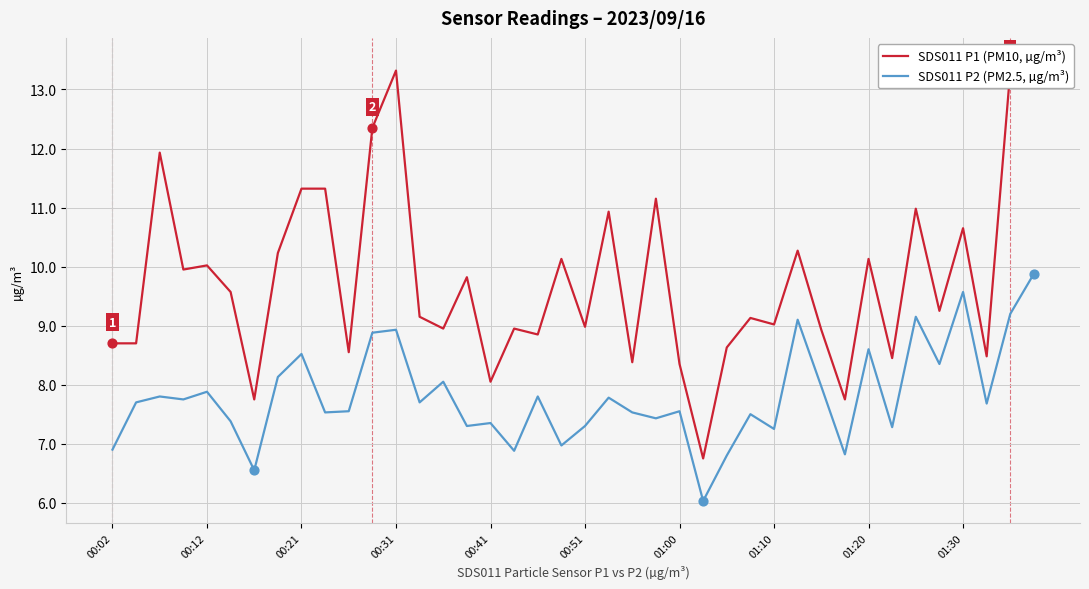

Is the value of SDS011 P2 (PM2.5, µg/m³) at 25 greater than the value of SDS011 P1 (PM10, µg/m³) at 30?

No